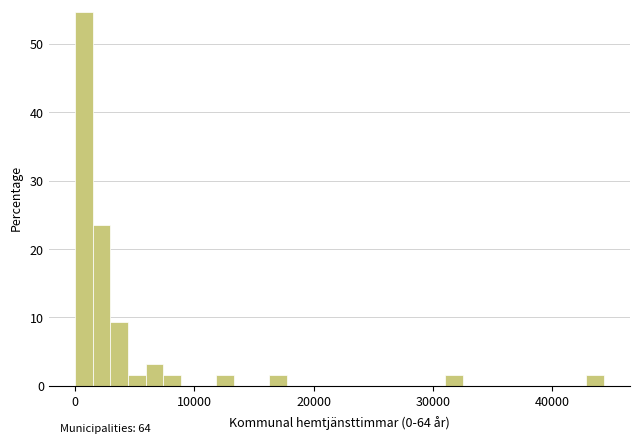

Around what value on the x-axis is the tallest bar? Give the approximate position of its centre, as read against the axis.

1000